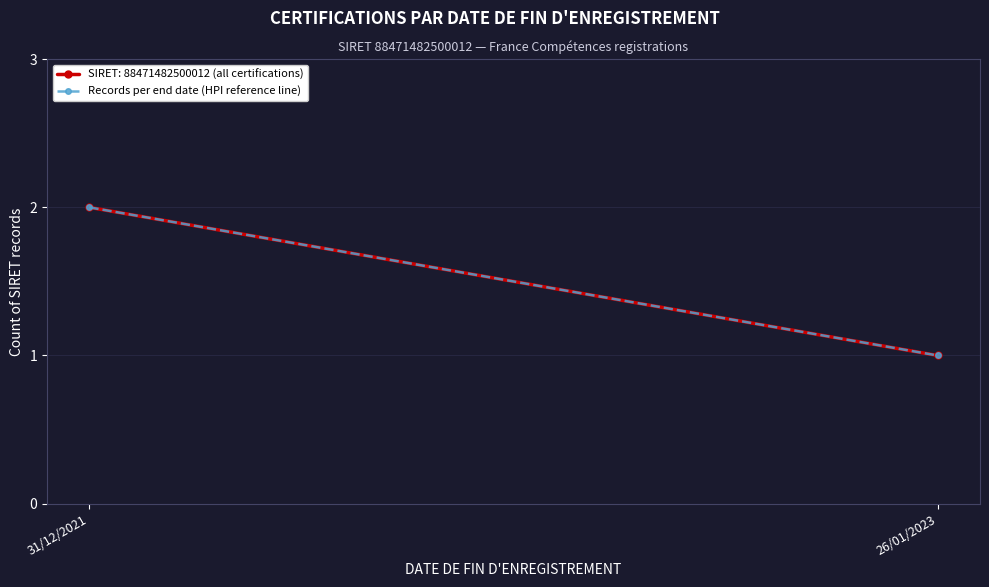

List the labels in order of value, smallest first.

26/01/2023, 31/12/2021